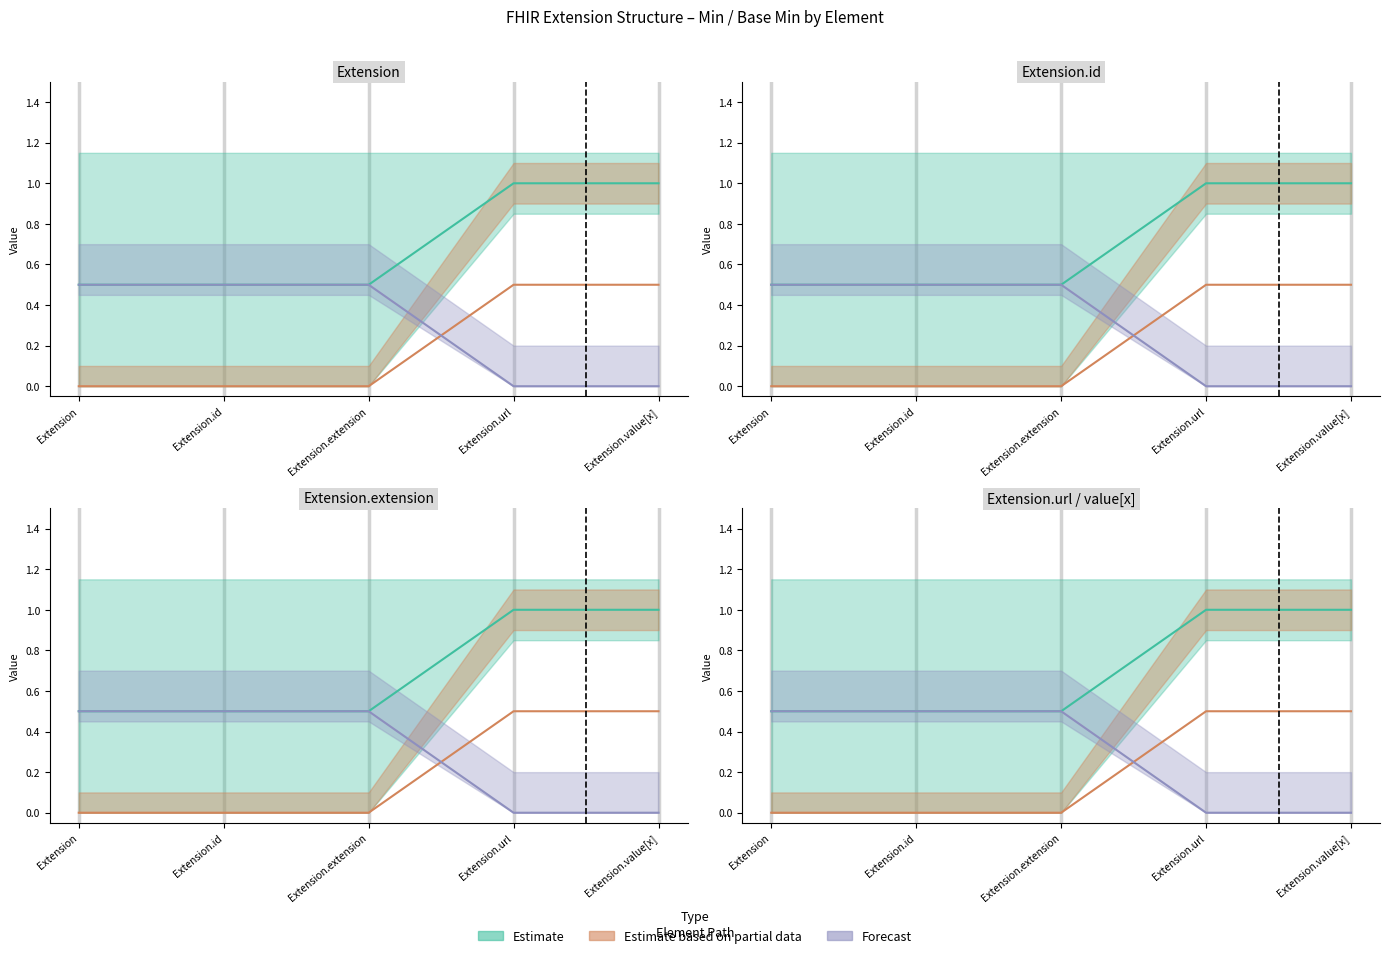

Is the value of Forecast at Extension.url greater than the value of Estimate based on partial data at Extension?

No